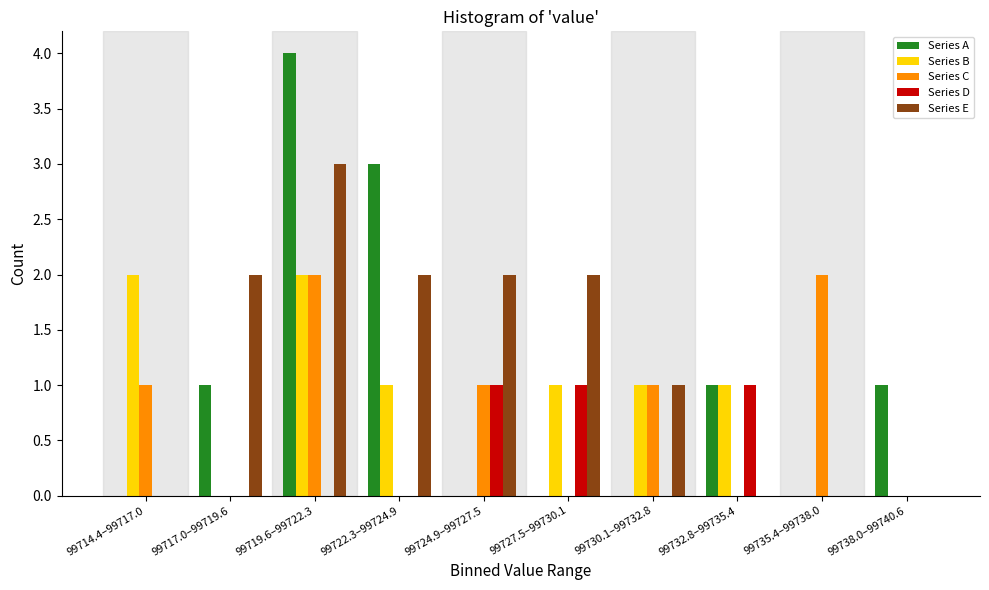

Which label corresponds to the largest value in the chart?

99719.6–99722.3